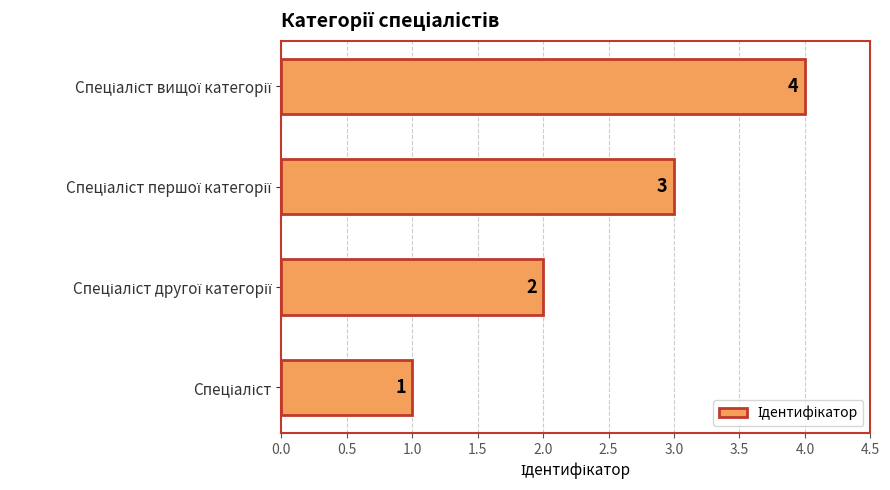

Count the values in the range 2 to 4.

3